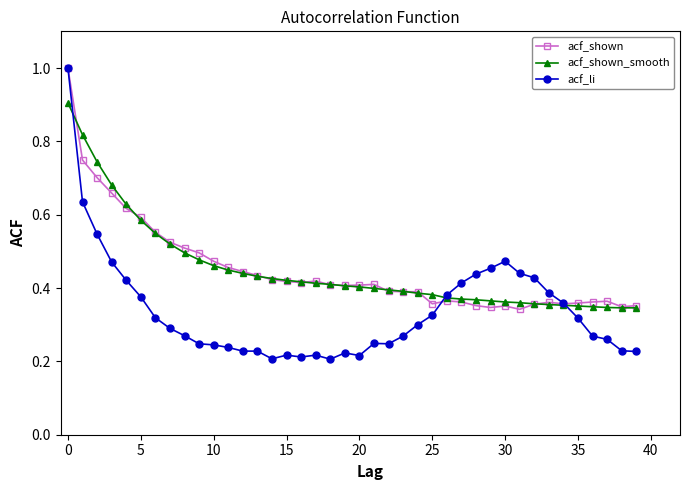

True or false: acf_li has more than 1 interior local peaks.

True